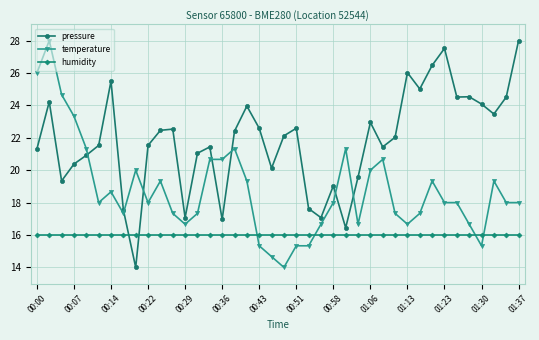

Does the chart have visible grid lines?

Yes